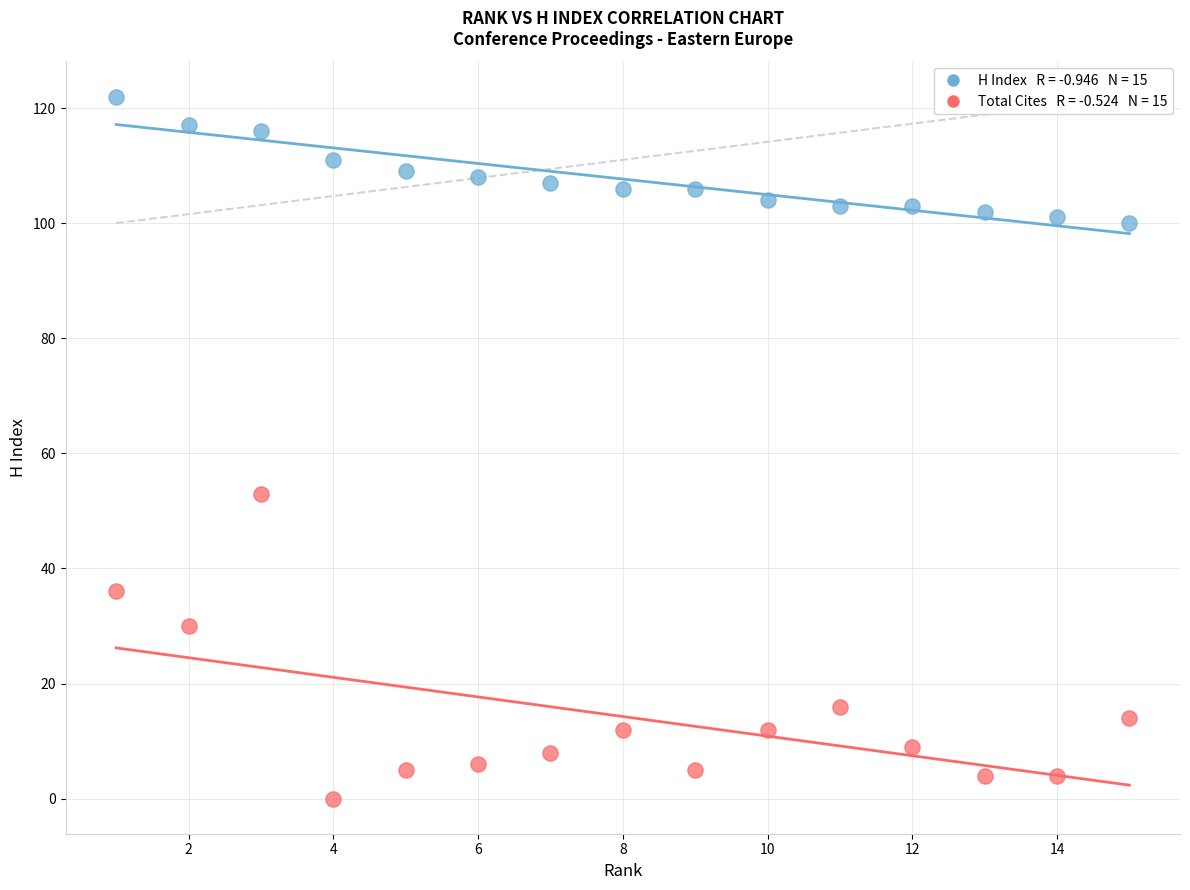

Across all data points, what is the range of Y values (max minus min)?

122